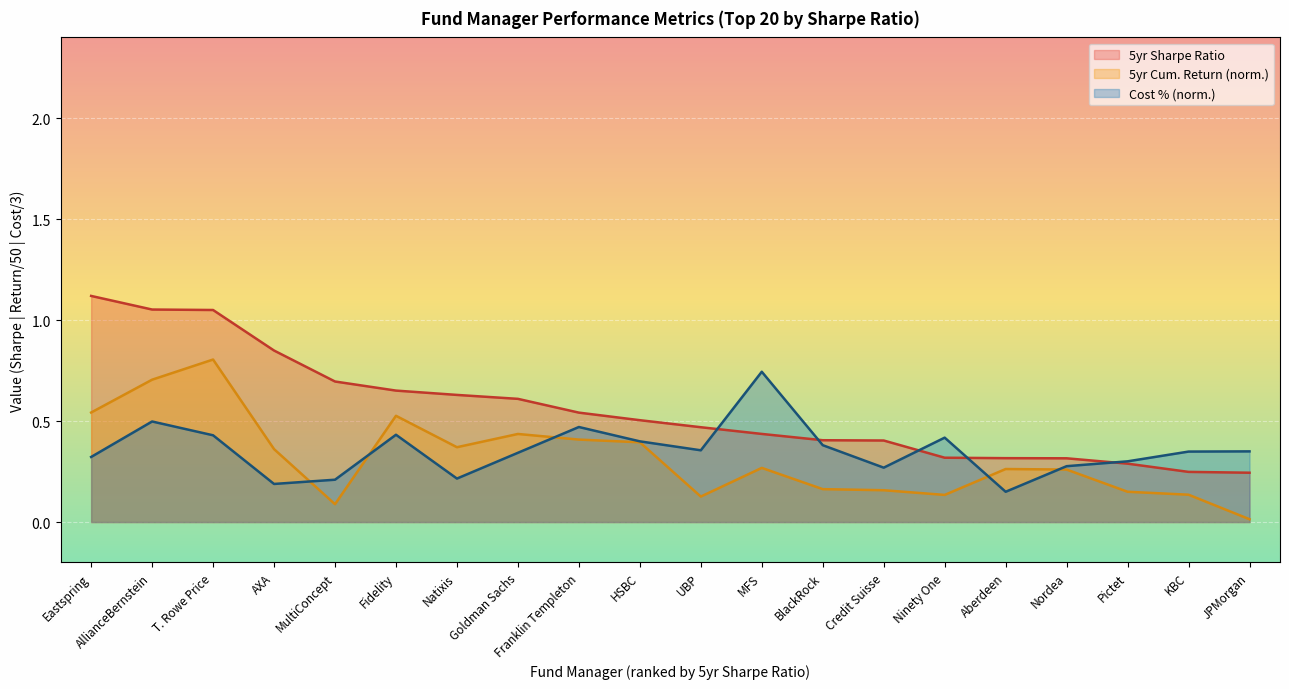

What is the difference between the maximum and second lowest values in the 5yr Cumulative Return (%) series?

0.7